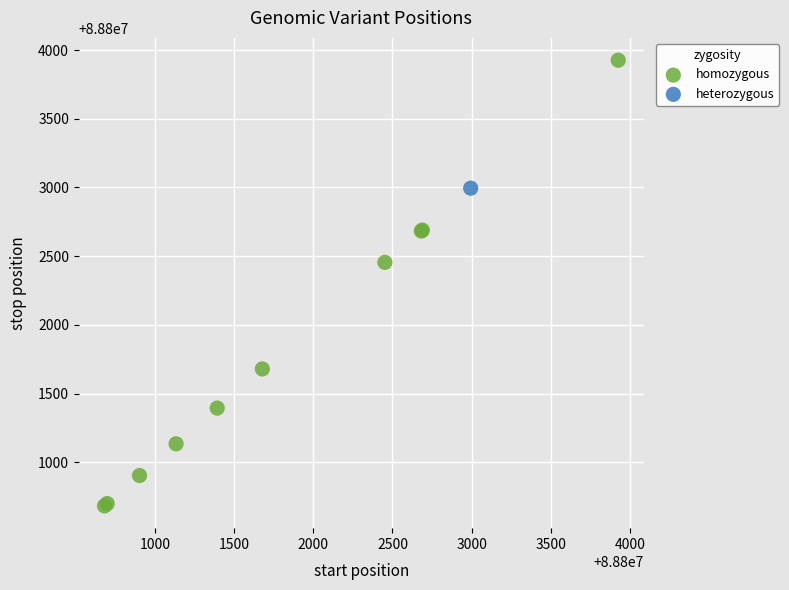

What are all the series names shown in the legend?

homozygous, heterozygous